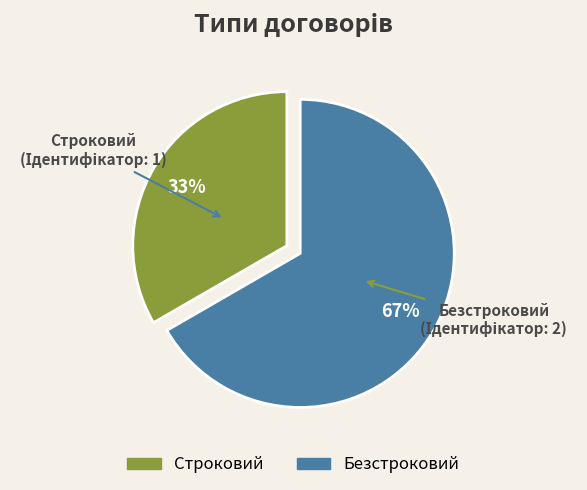

To the nearest percent, what is the combined percentage of Строковий and Безстроковий?

100%